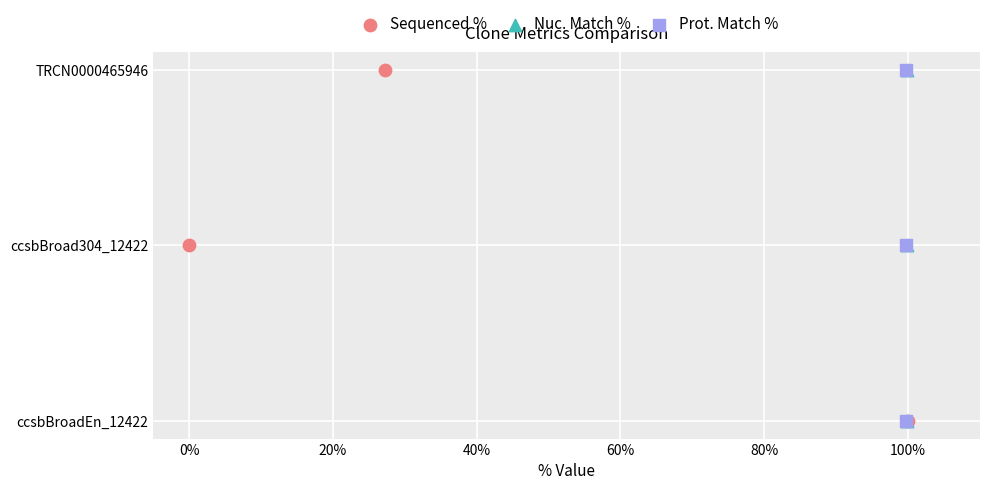

What are all the series names shown in the legend?

Sequenced %, Nuc. Match %, Prot. Match %